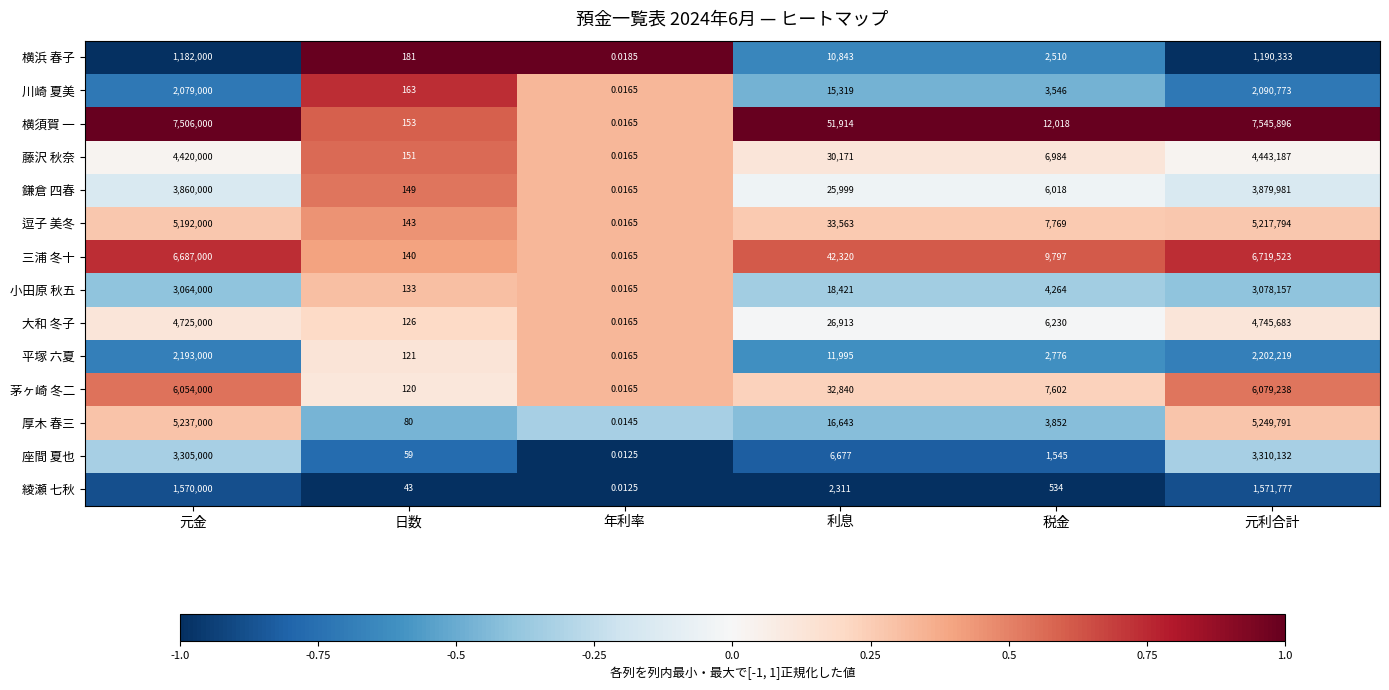

Is the value of 小田原 秋五 at 元利合計 greater than the value of 大和 冬子 at 利息?

Yes